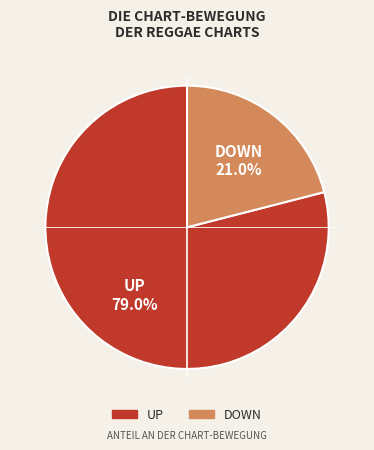

Is there any slice that represents more than half of the pie?

Yes